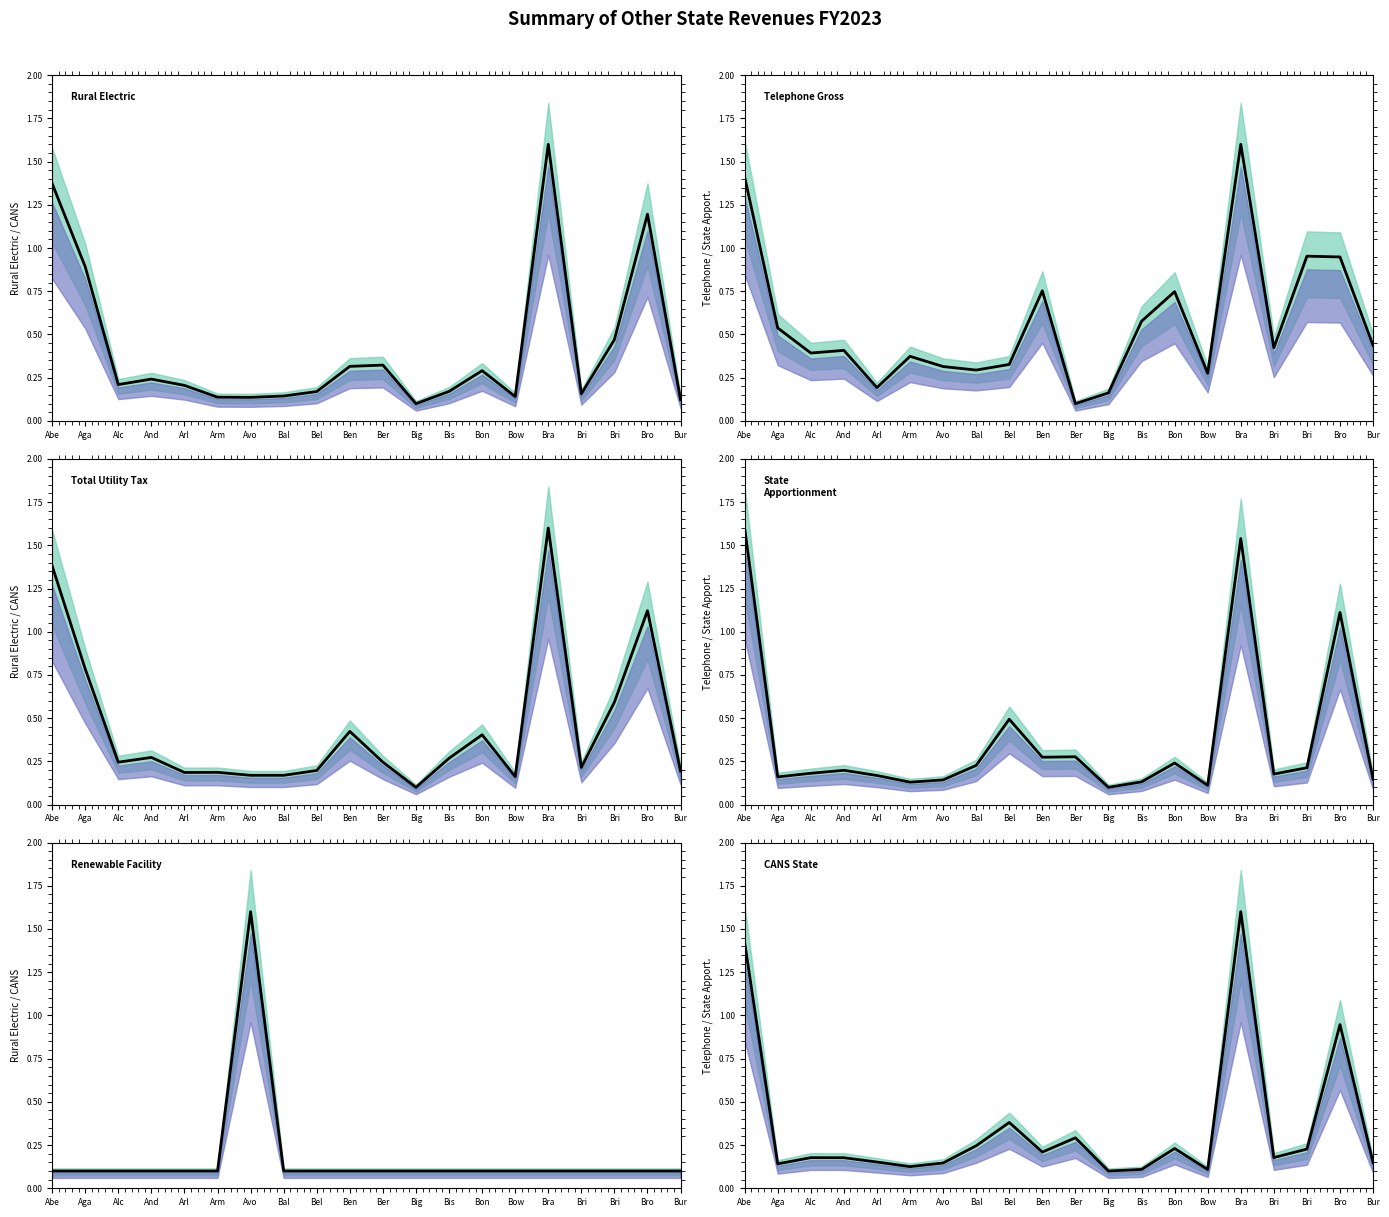

What are all the series names shown in the legend?

Rural Electric, Telephone Gross, Total Utility Tax, State Apportionment, Renewable Facility, CANS State